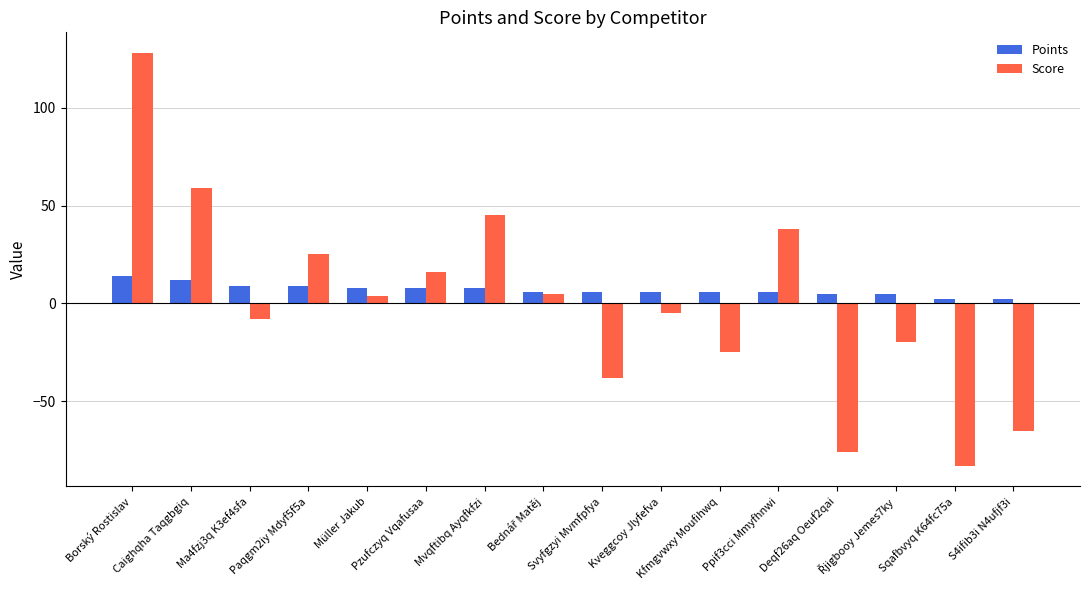

What is the value of the Points bar at the 13th from the left?

5